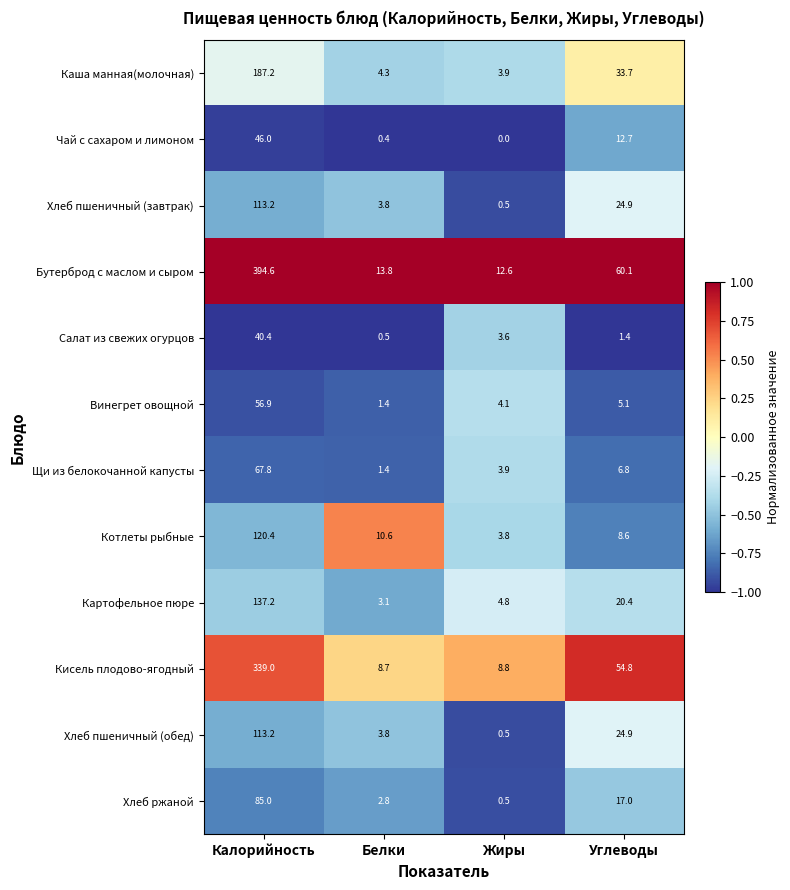

What is the sum of the Бутерброд с маслом и сыром values at Углеводы and Белки?

73.9